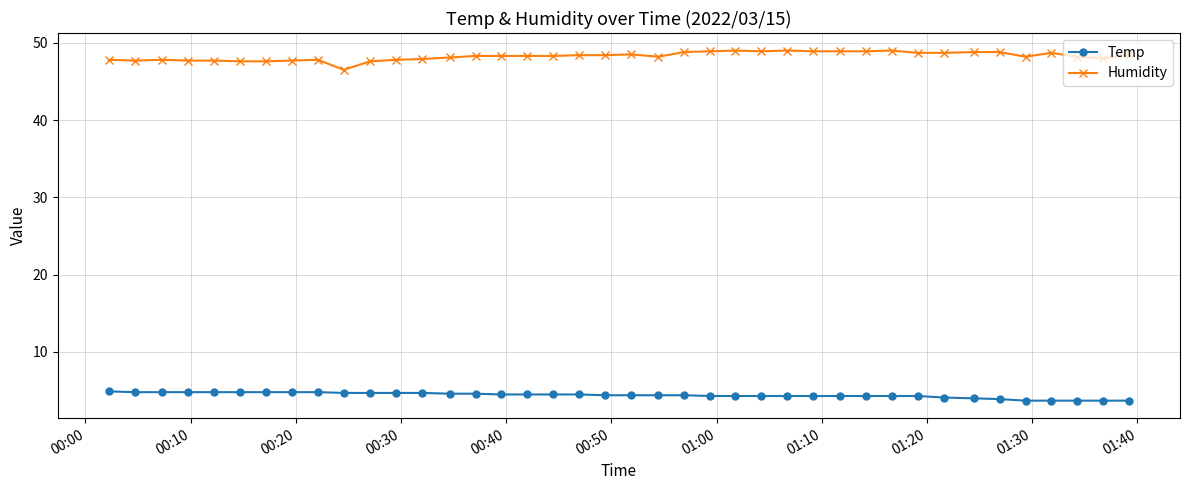

Which series has the largest range (max minus min)?

Humidity